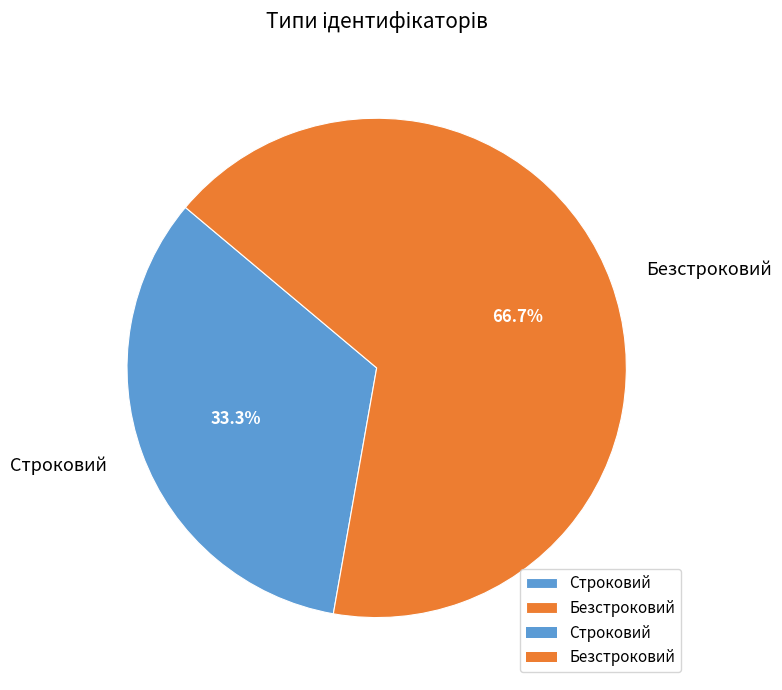

Rank the categories by value from lowest to highest.

Строковий, Безстроковий